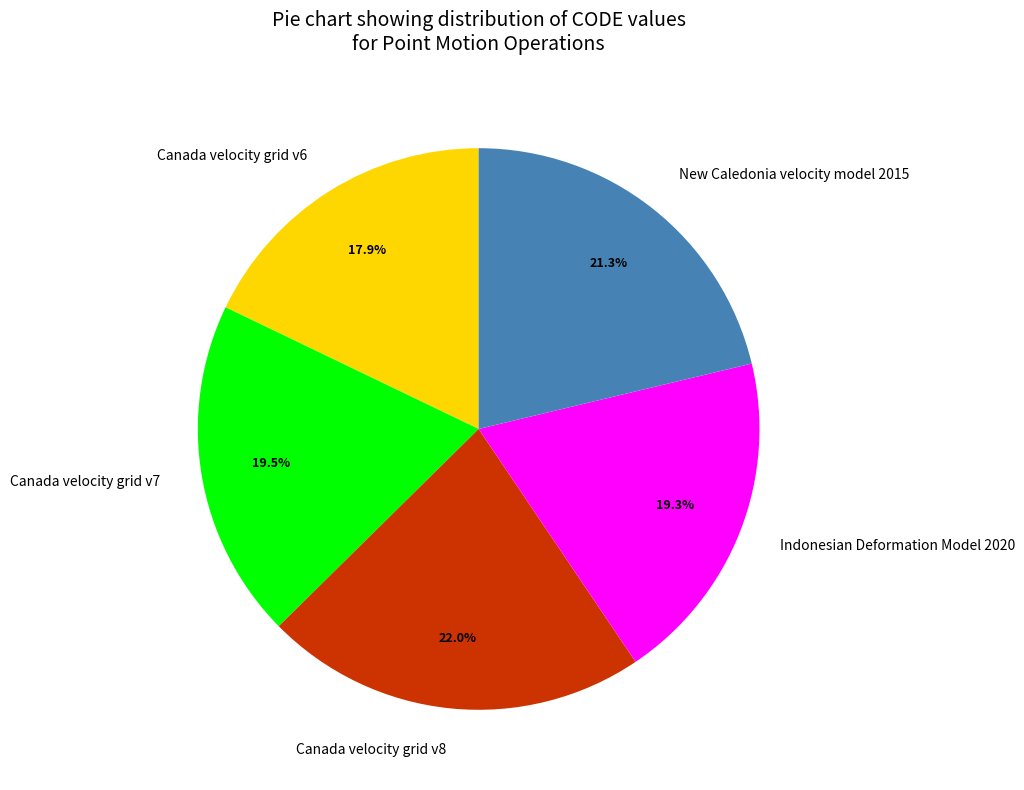

Which has a higher value, Canada velocity grid v7 or New Caledonia velocity model 2015?

New Caledonia velocity model 2015